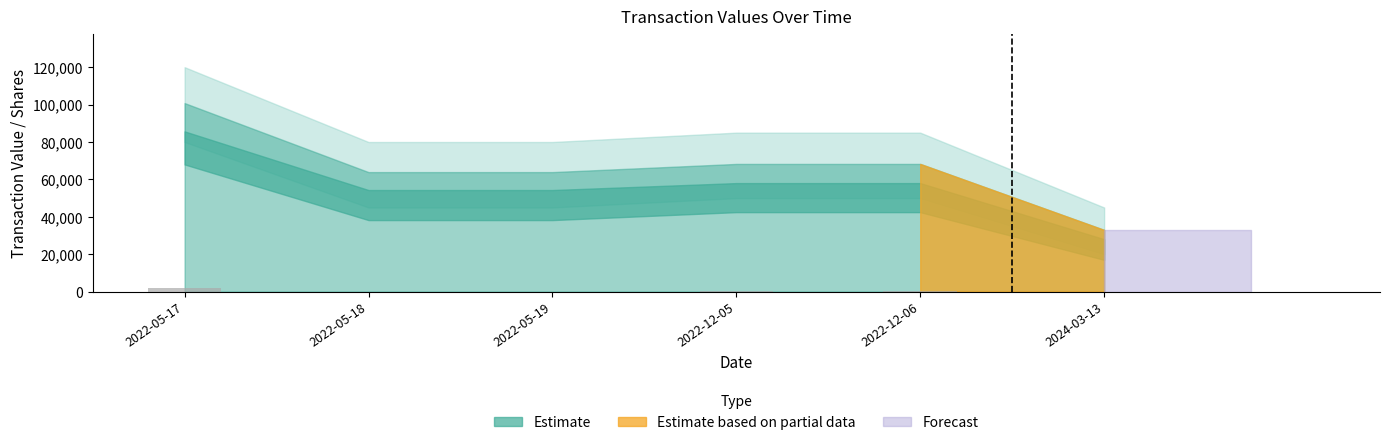

Count the number of categories in the chart.

6